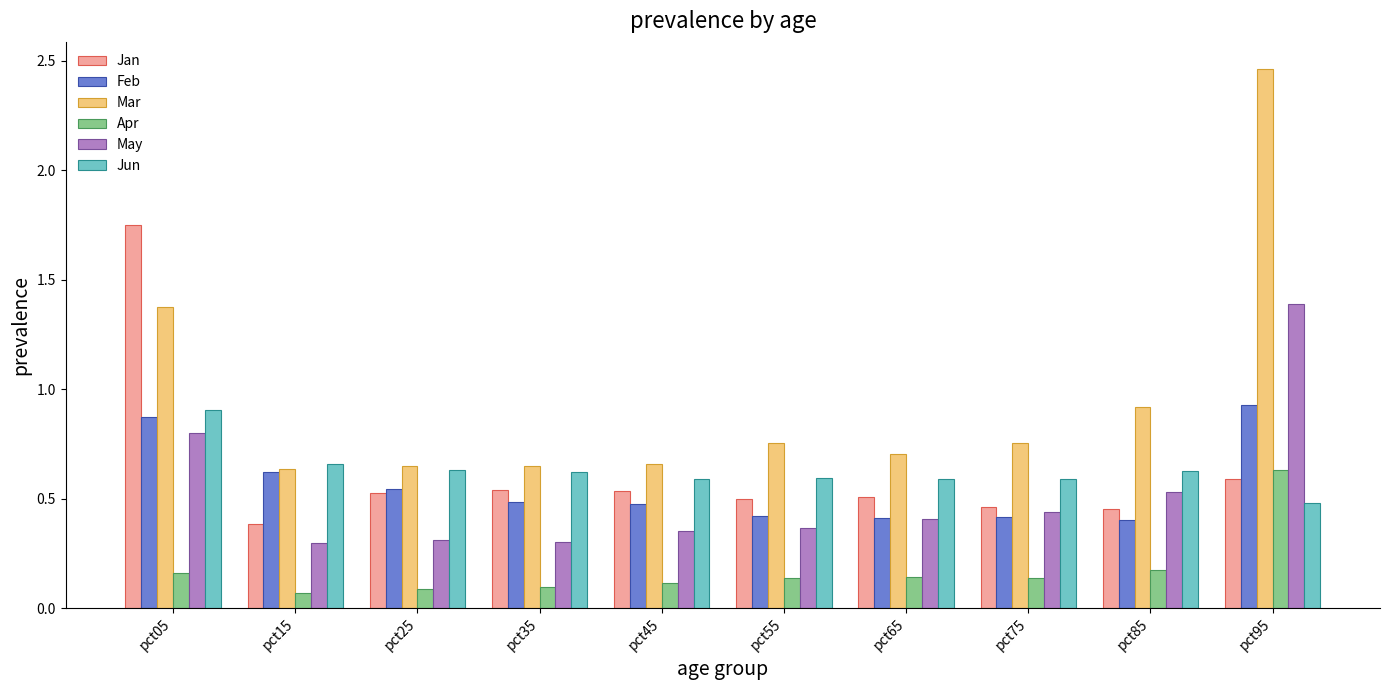

How many bars are there in each group?

6